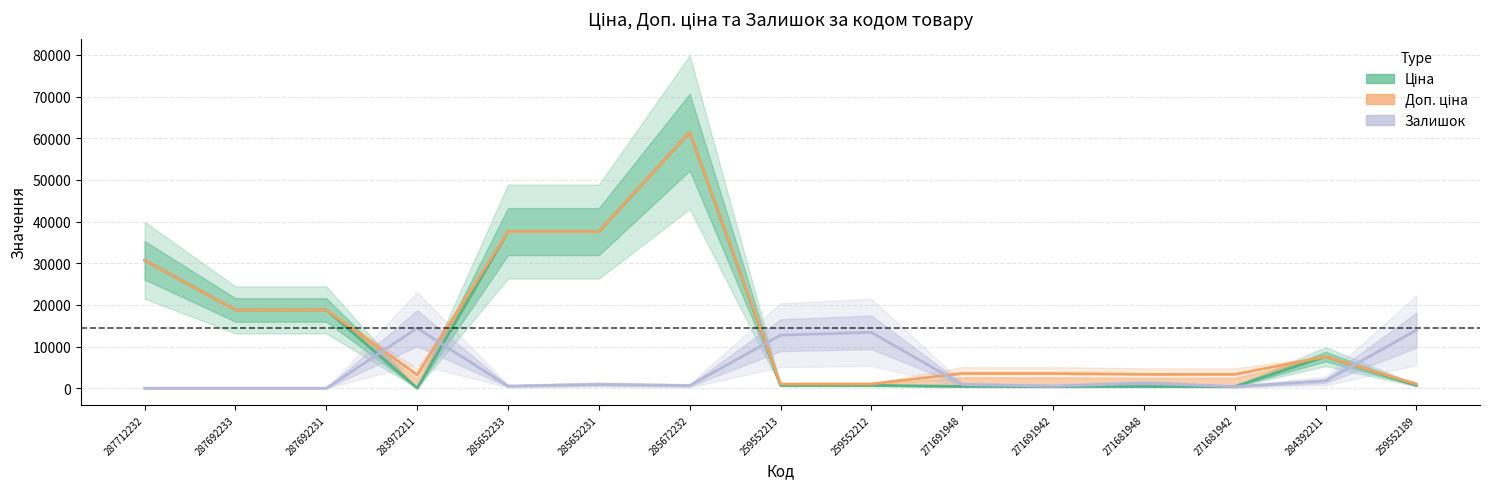

In Залишок (scaled), how many points are higher than both neighbors (excluding endpoints)?

4